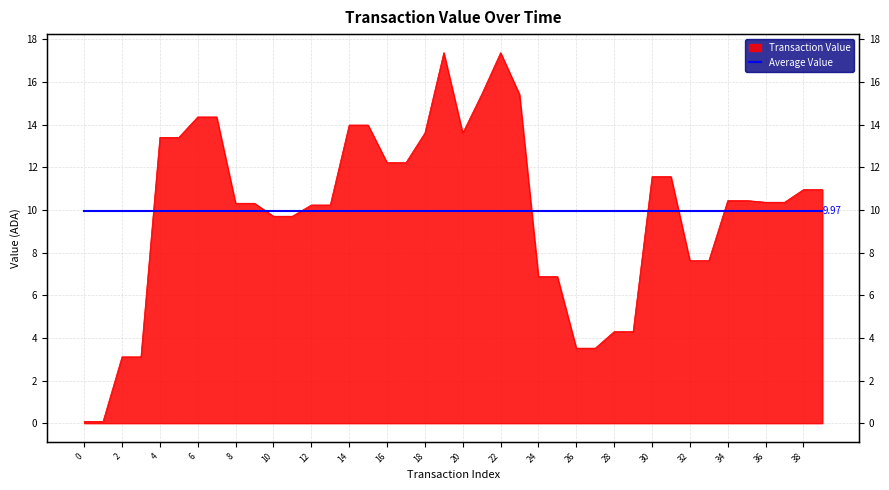

How many data points are less than 10?

14